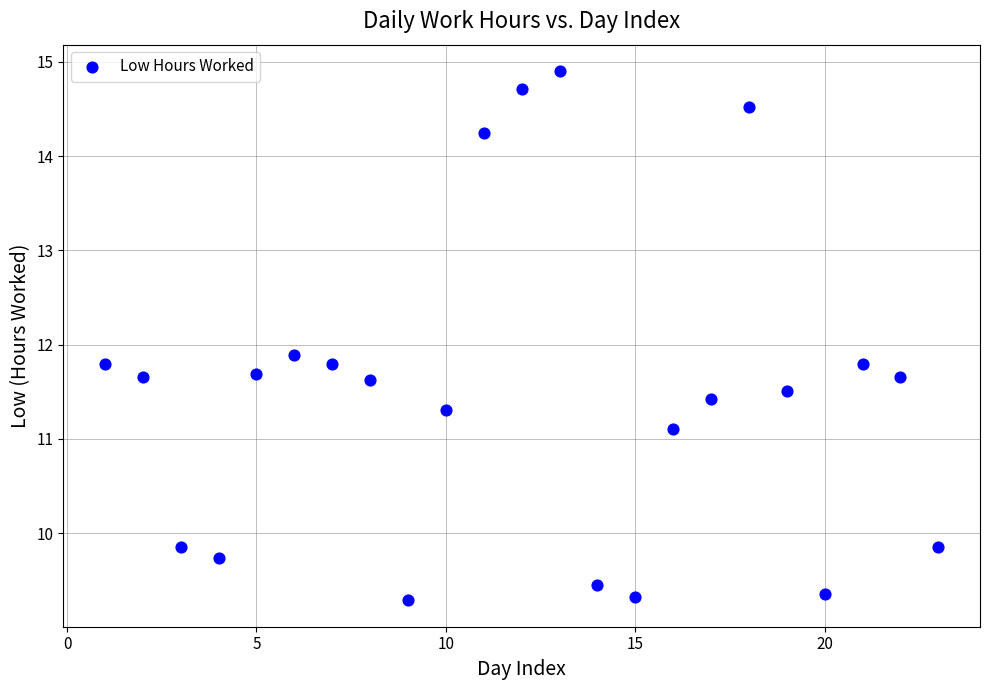

What Y value in the scatter plot is closest to 12?

11.9